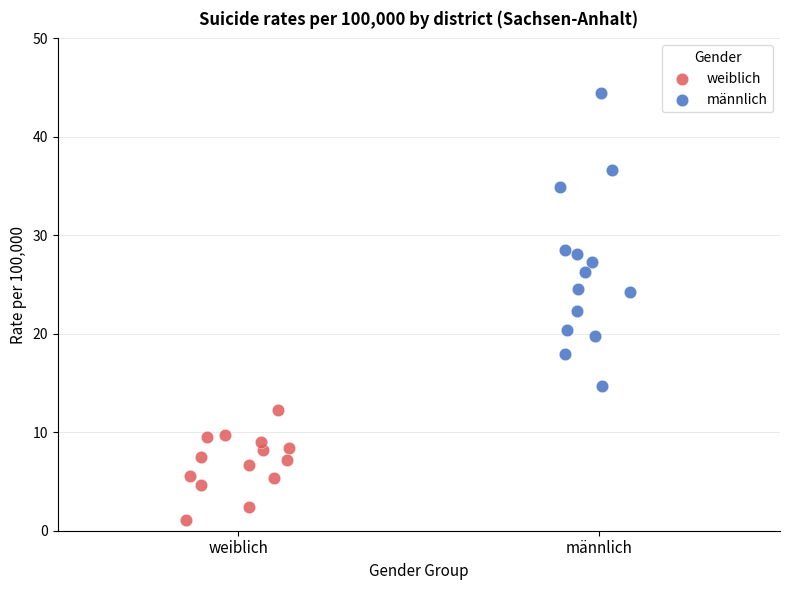

Which series contains the highest Y value?

männlich